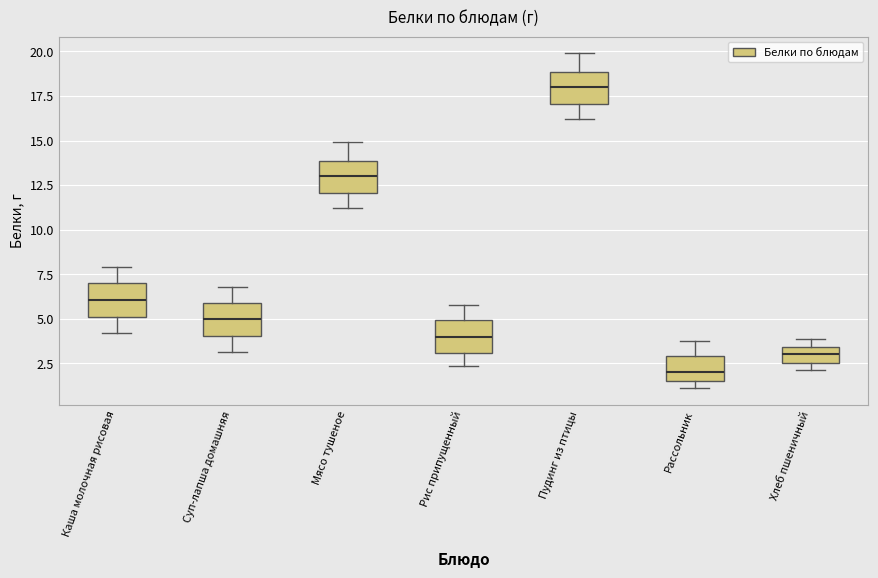

Reading left to right, transcribe this box plot: for each box, give where its median line is, the range the box spans, and where its two whiskers end, as read against the y-axis. The values are not printed on the chart, so give them approximately, as read against the axis.

Каша молочная рисовая: median 6.0, box 5.0 to 7.0, whiskers 4.0 to 8.0
Суп-лапша домашняя: median 5.0, box 4.0 to 6.0, whiskers 3.0 to 7.0
Мясо тушеное: median 13.0, box 12.0 to 14.0, whiskers 11.0 to 15.0
Рис припущенный: median 4.0, box 3.0 to 5.0, whiskers 2.5 to 6.0
Пудинг из птицы: median 18.0, box 17.0 to 19.0, whiskers 16.0 to 20.0
Рассольник: median 2.0, box 1.5 to 3.0, whiskers 1.0 to 4.0
Хлеб пшеничный: median 3.0, box 2.5 to 3.5, whiskers 2.0 to 4.0